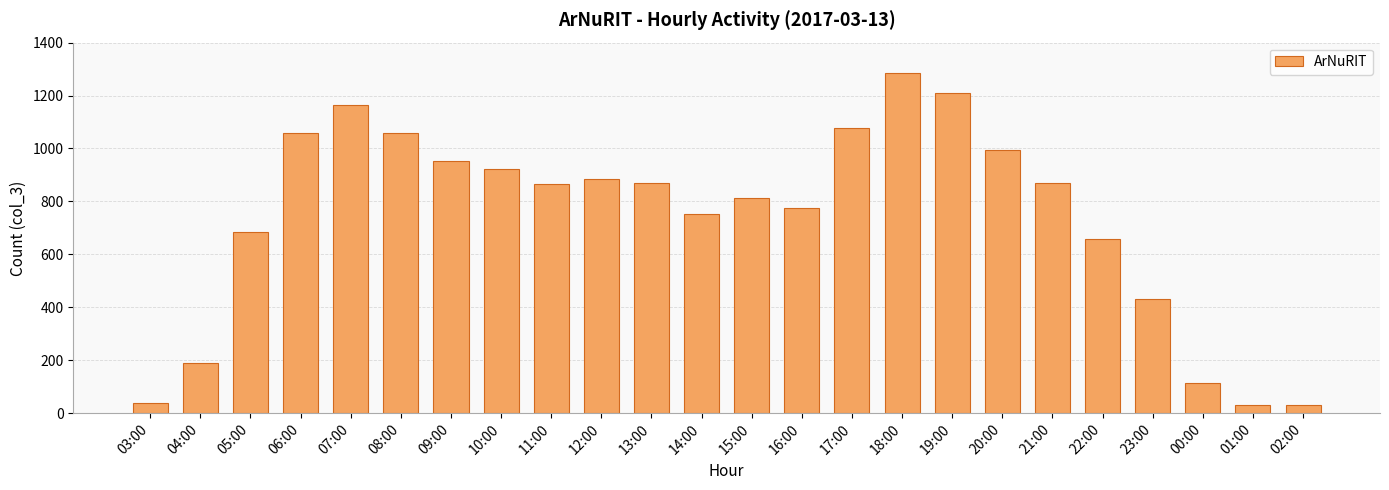

Which category has the highest value across all series?

18:00